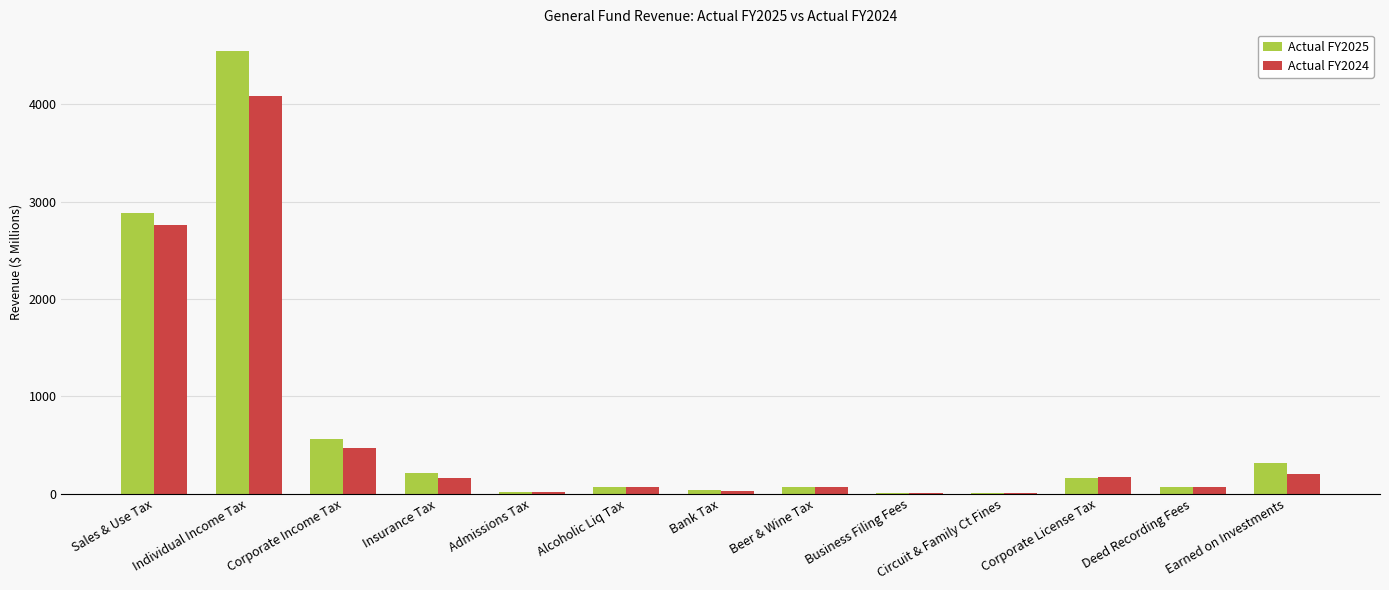

Which series changed the most between Alcoholic Liq Tax and Circuit & Family Ct Fines?

Actual FY2024